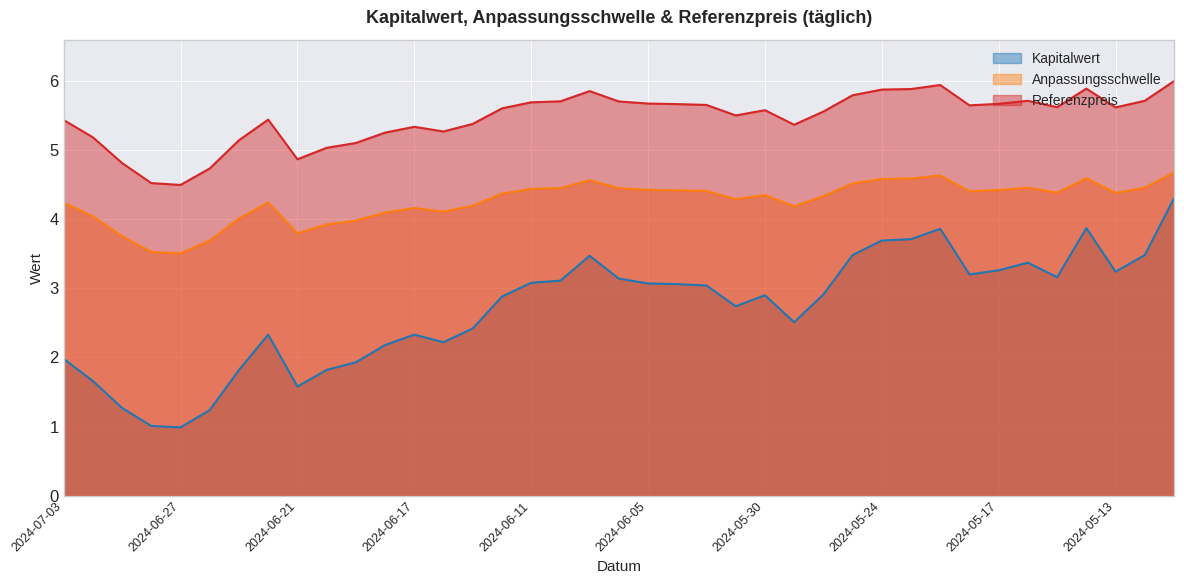

What is the difference between the second highest and minimum values in the Kapitalwert series?

2.9